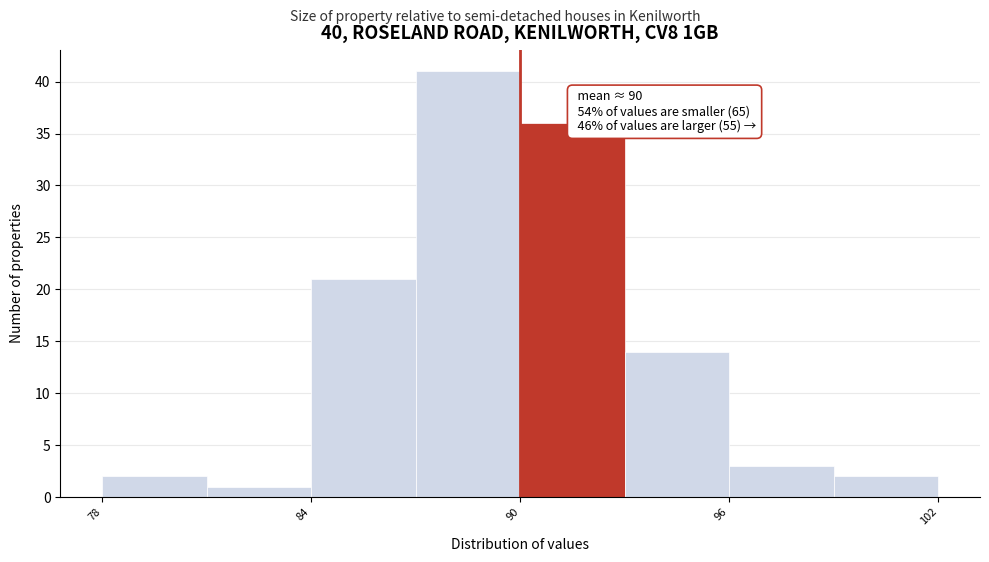

Read against the x-axis, roughly where is the centre of the tallest bar?

89